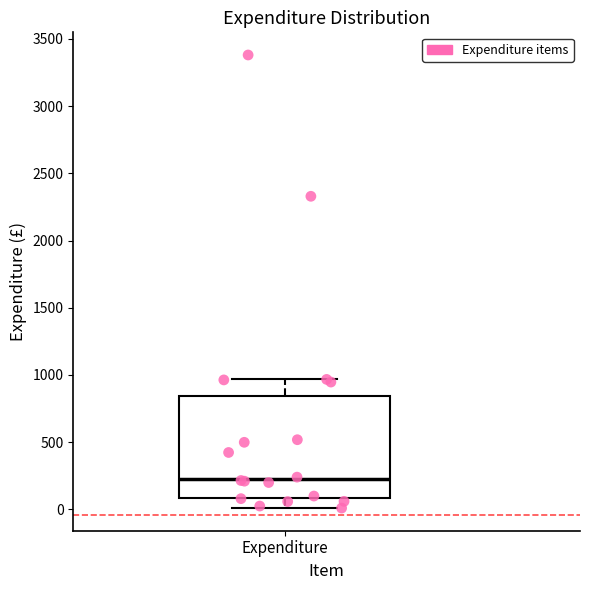

Where does the lower whisker of the box for Expenditure end on the y-axis? The values are not printed on the chart, so give them approximately, as read against the axis.

0